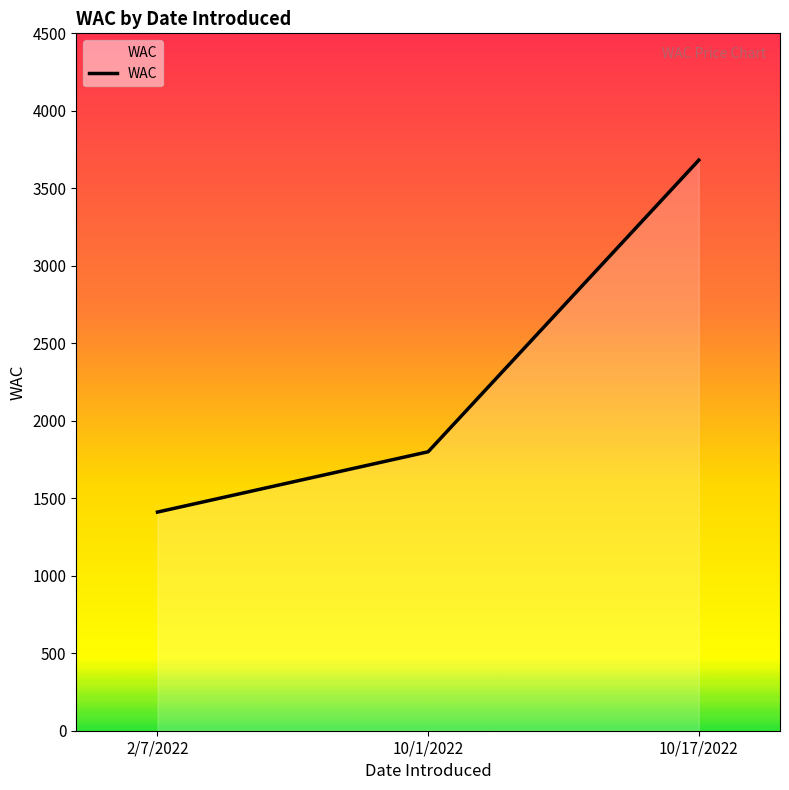

The value at 2/7/2022 is 1410.8. True or false?

True